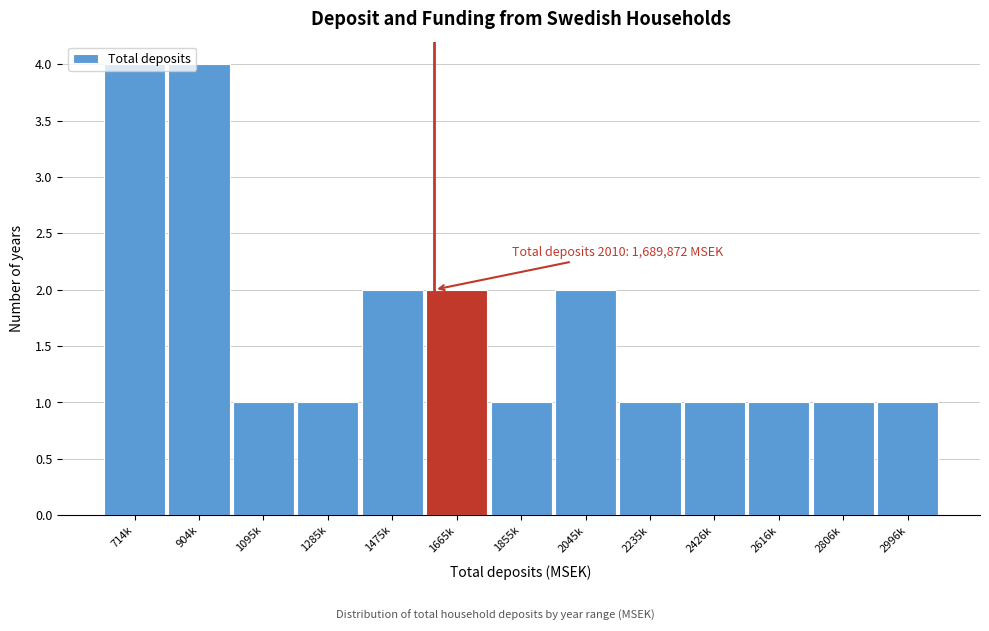

Is it true that the value at 714k is 4?

True